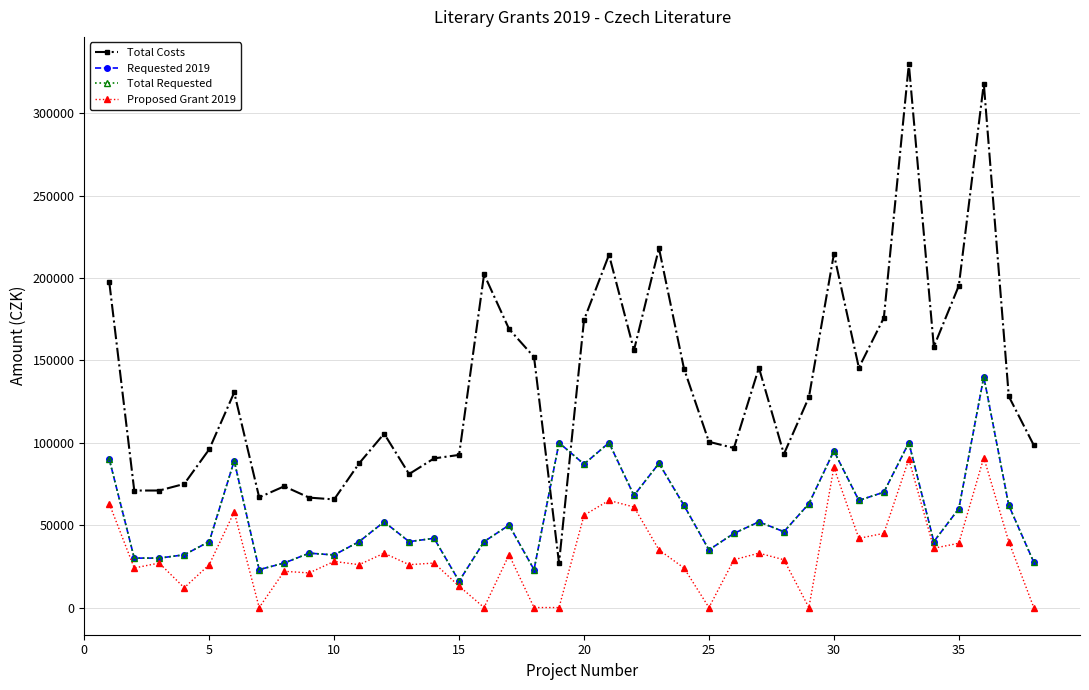

What is the greatest value displayed?

329750